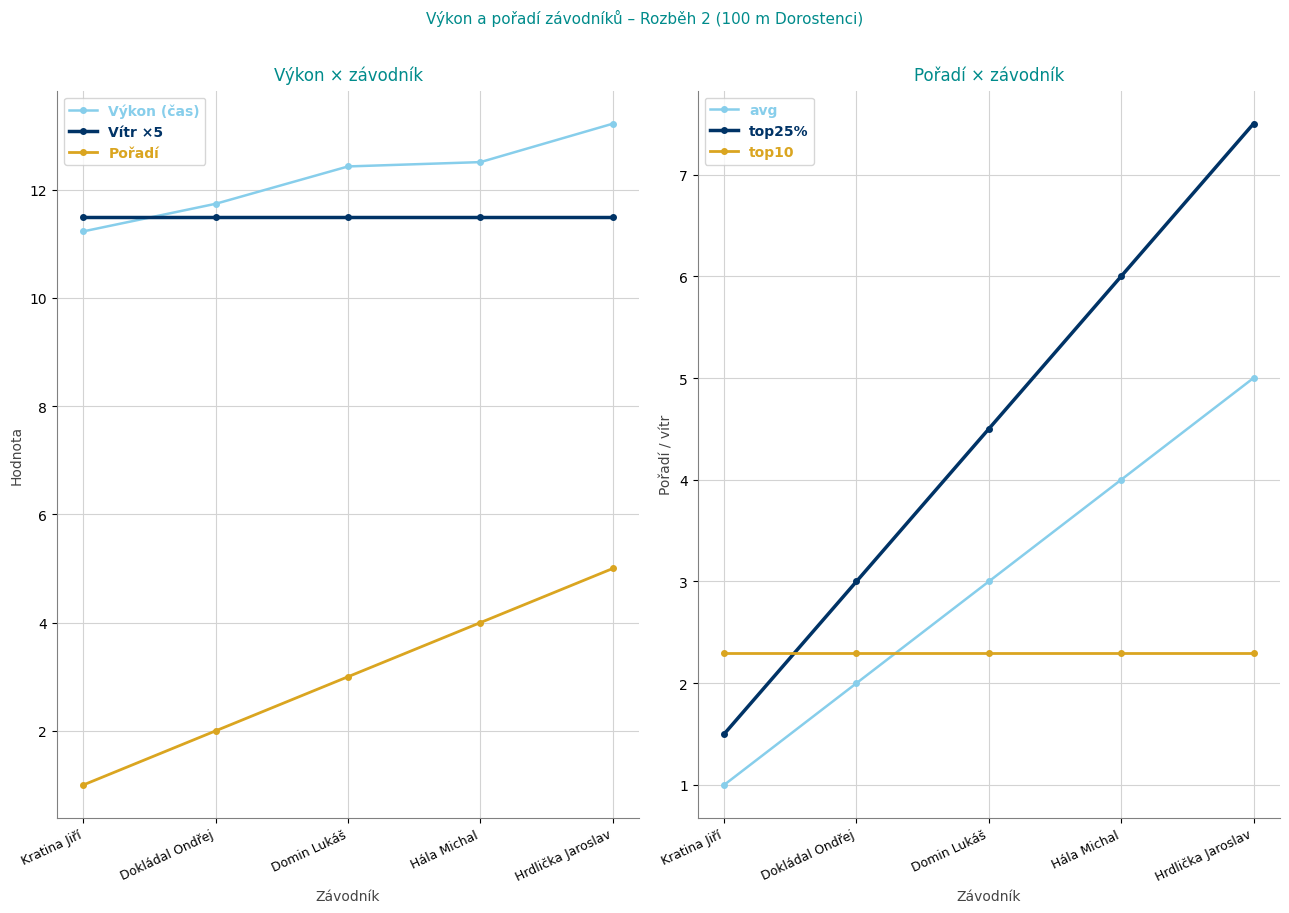

At how many categories does at least one series exceed 12?

3